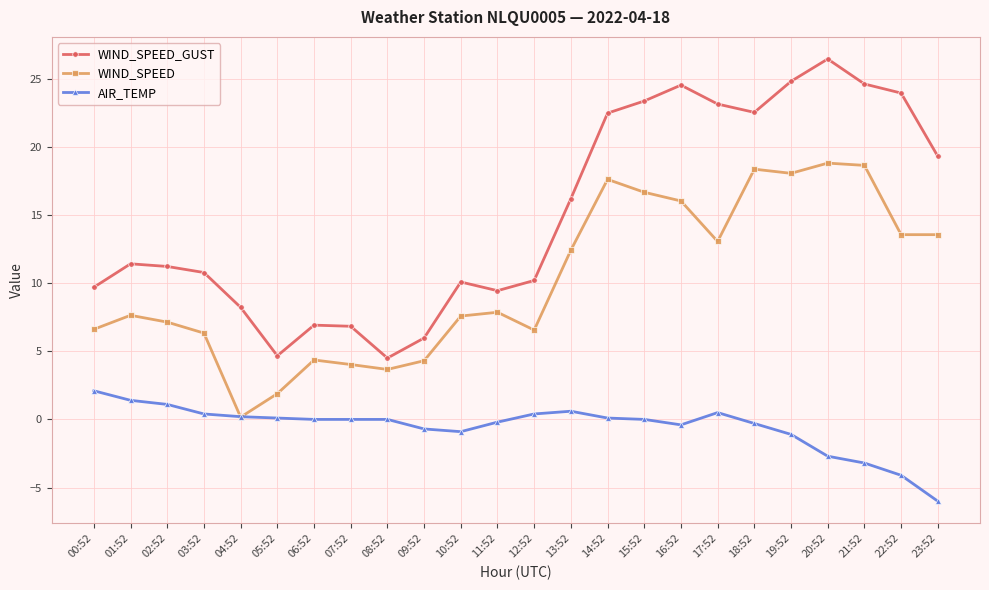

How many data points does each series have?

24